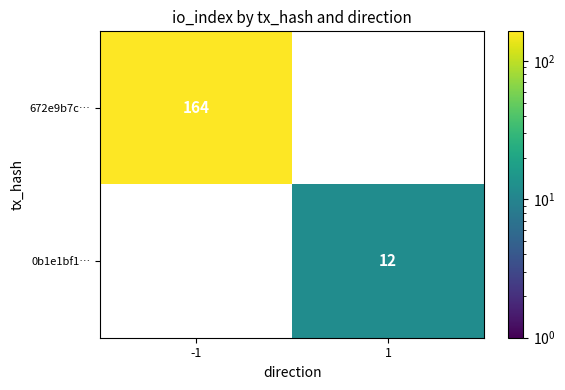

Between -1 and 1, which series saw the biggest shift?

672e9b7c…